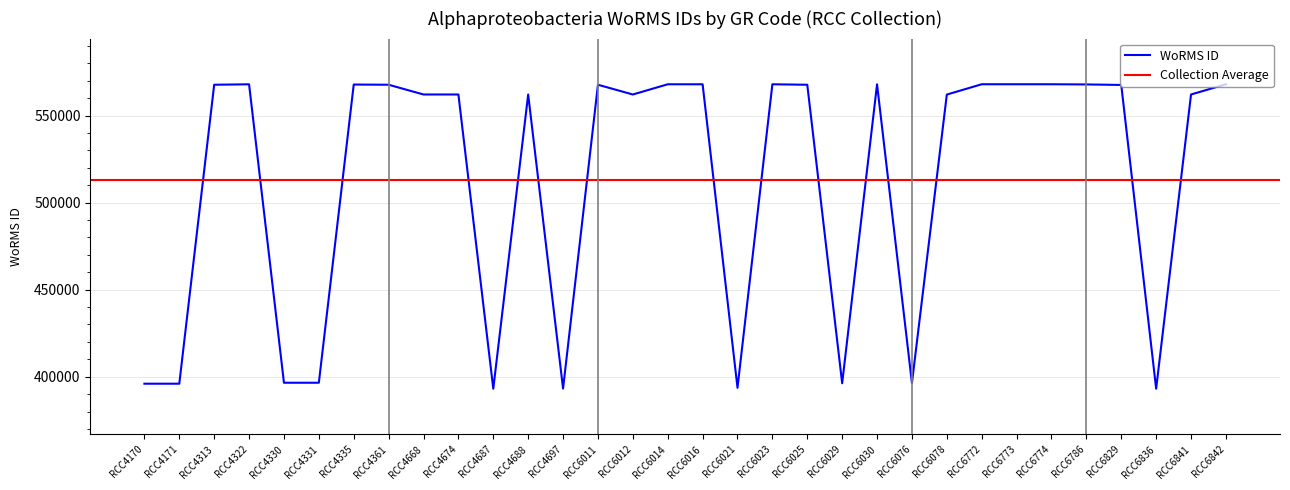

What is the minimum value shown in the chart?

393085